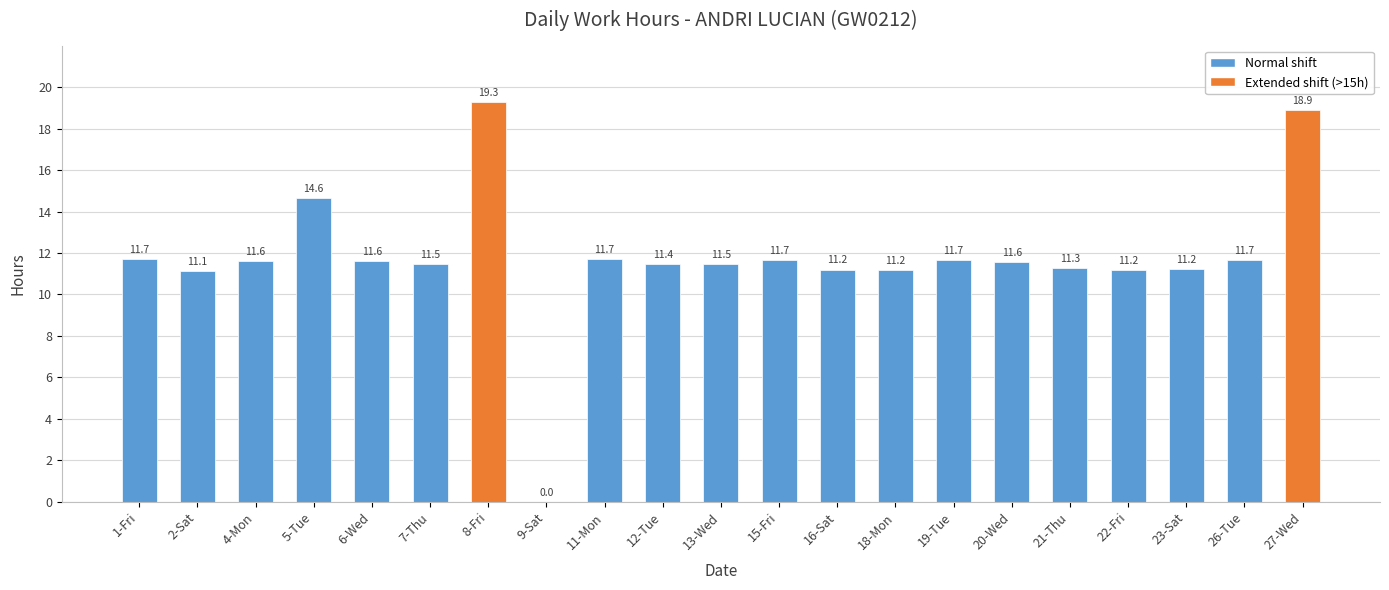

What is the sum of the values at 18-Mon and 19-Tue?

22.8